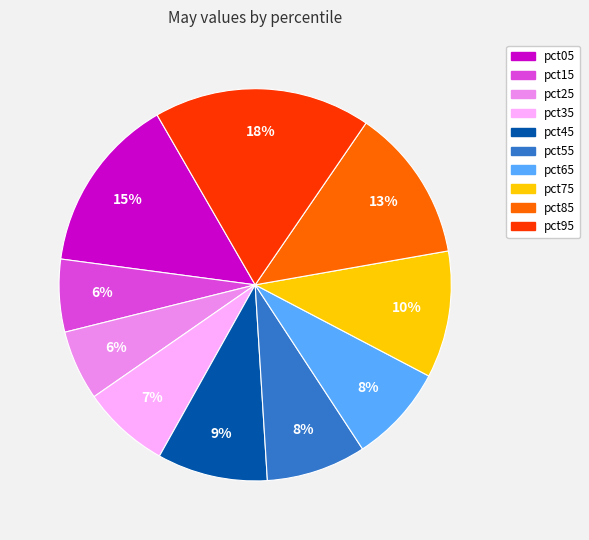

What is the largest slice in the pie chart?

pct95